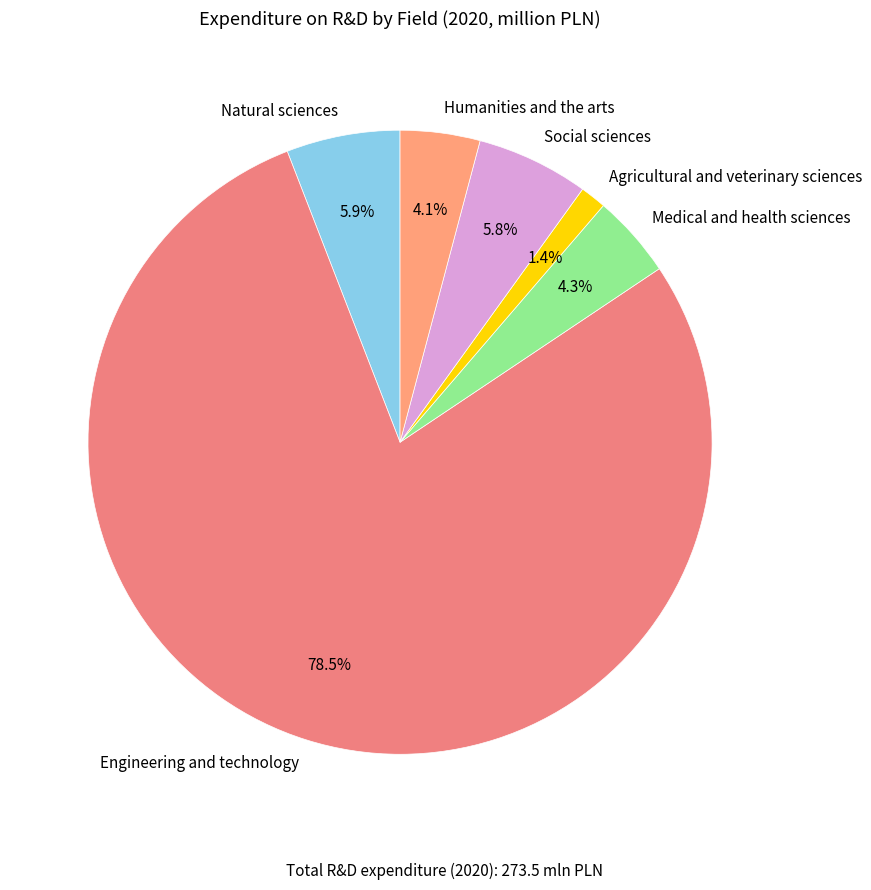

What is the ratio of the value at Medical and health sciences to the value at Humanities and the arts?

1.0